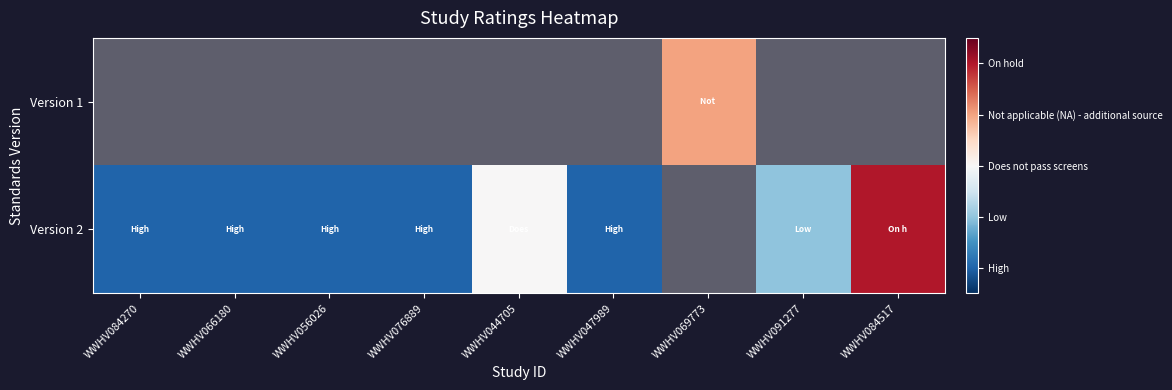

List the series in order of their overall mean, lowest first.

Version 1, Version 2